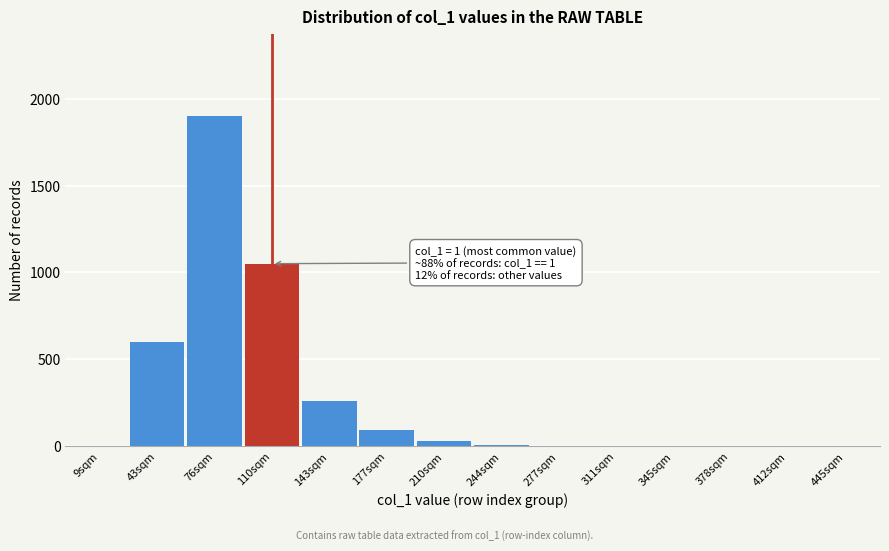

What is the sum of all values?

3938